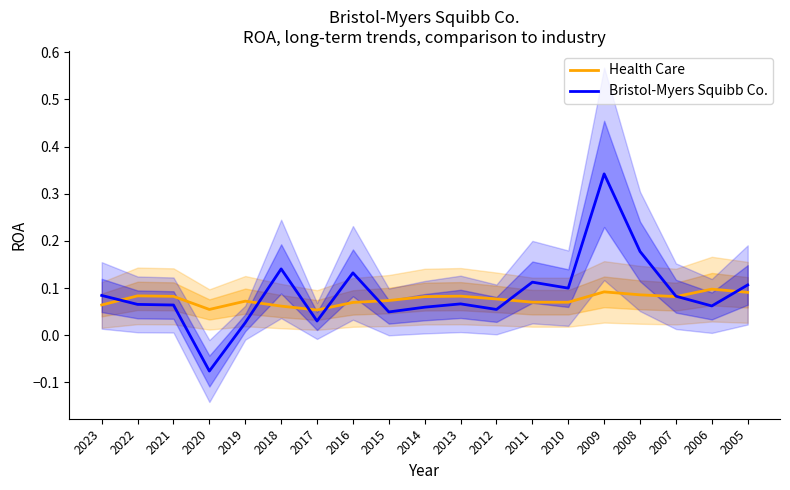

Reading left to right, what are all the values shown in this chart?

Health Care: 2023=0.1	2022=0.1	2021=0.1	2020=0.1	2019=0.1	2018=0.1	2017=0.1	2016=0.1	2015=0.1	2014=0.1	2013=0.1	2012=0.1	2011=0.1	2010=0.1	2009=0.1	2008=0.1	2007=0.1	2006=0.1	2005=0.1
Bristol-Myers Squibb Co.: 2023=0.1	2022=0.1	2021=0.1	2020=-0.1	2019=0.0	2018=0.1	2017=0.0	2016=0.1	2015=0.0	2014=0.1	2013=0.1	2012=0.1	2011=0.1	2010=0.1	2009=0.3	2008=0.2	2007=0.1	2006=0.1	2005=0.1